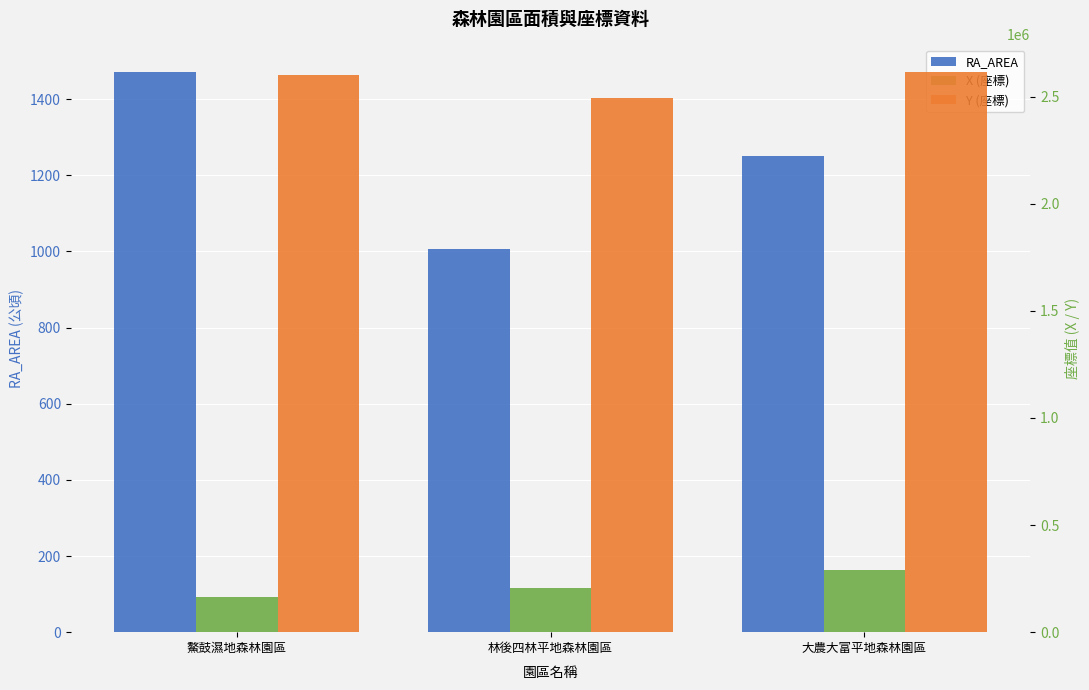

What is the difference between the highest and lowest values at 鰲鼓濕地森林園區?

2599316